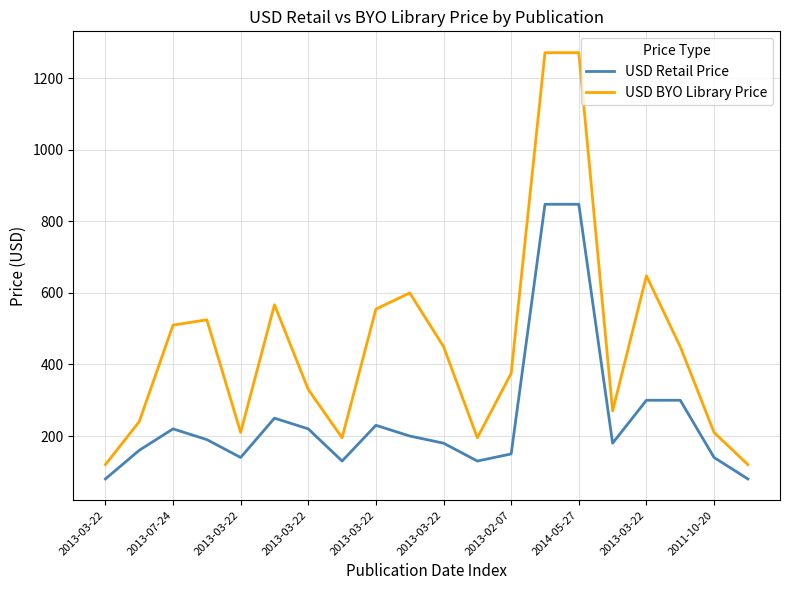

Rank the series by their average value, from highest to lowest.

USD BYO Library Price, USD Retail Price